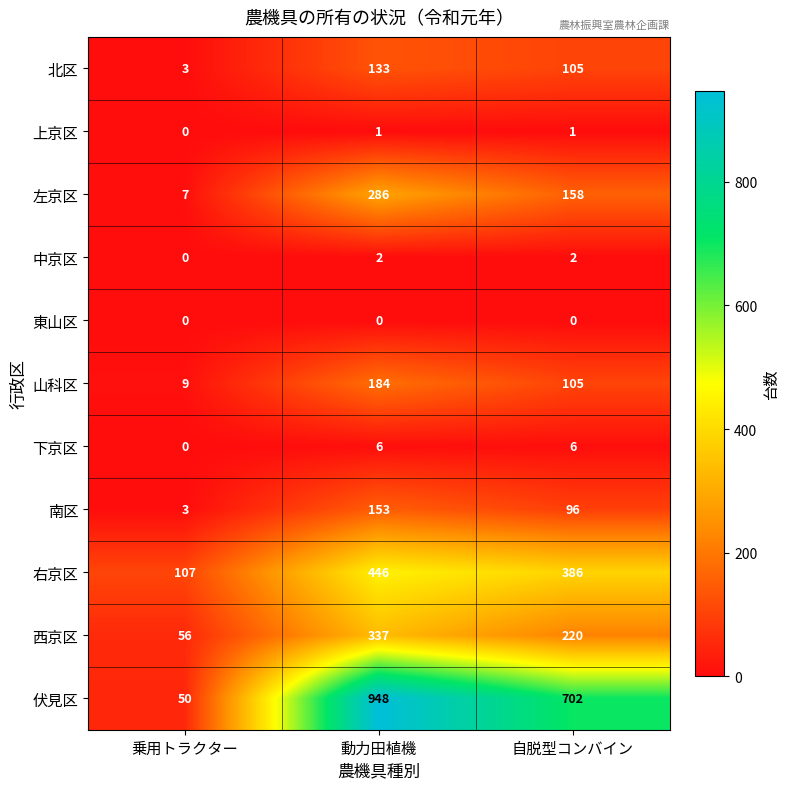

At which category does the chart reach its peak across all series?

動力田植機